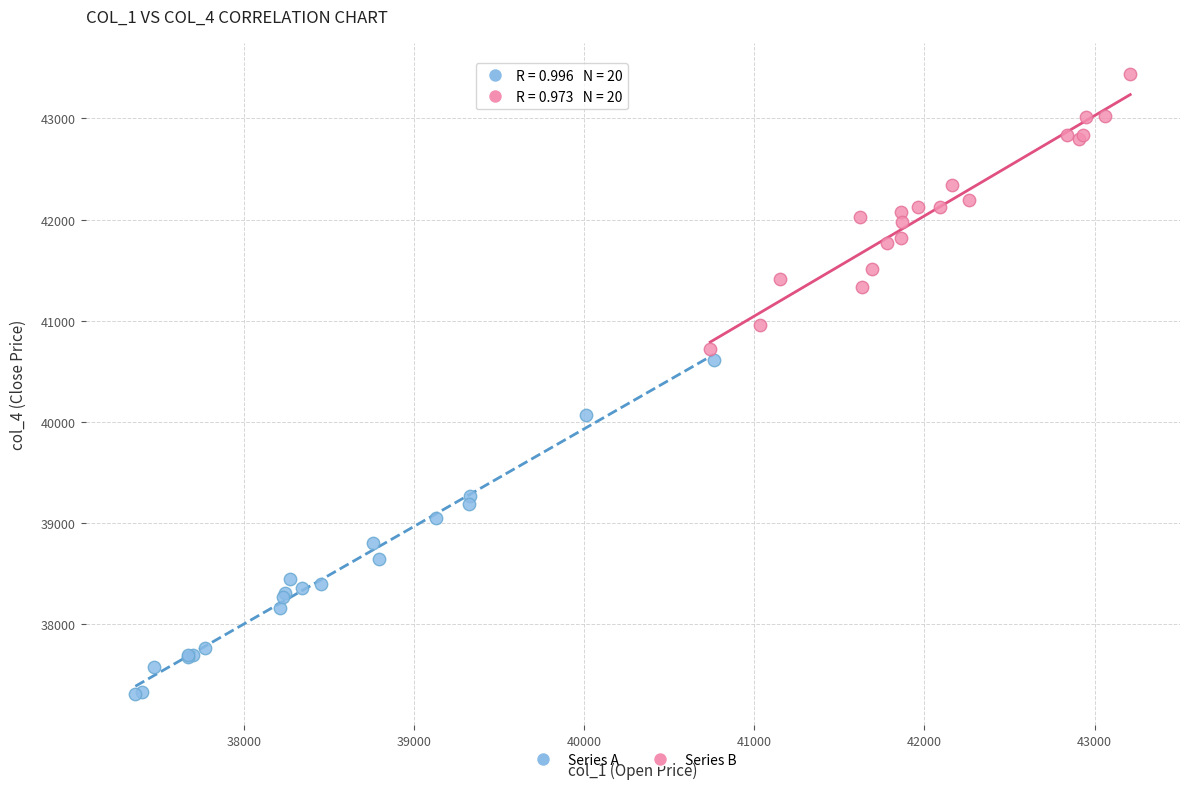

Which series contains the highest Y value?

Series B